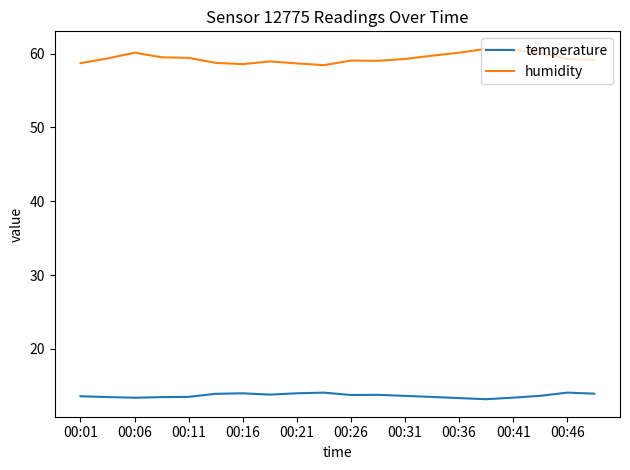

What is the lowest value of the temperature series?

13.2